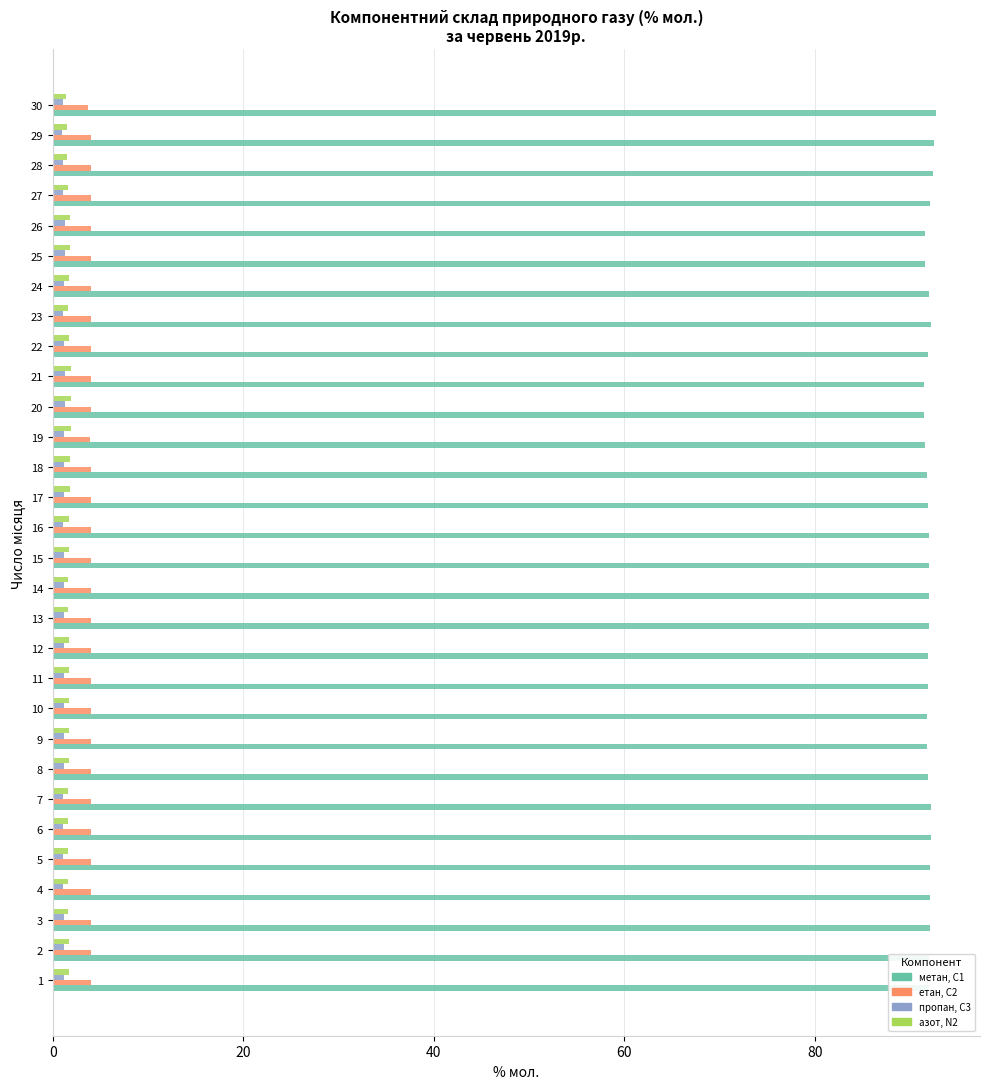

How many categories are shown in the chart?

30